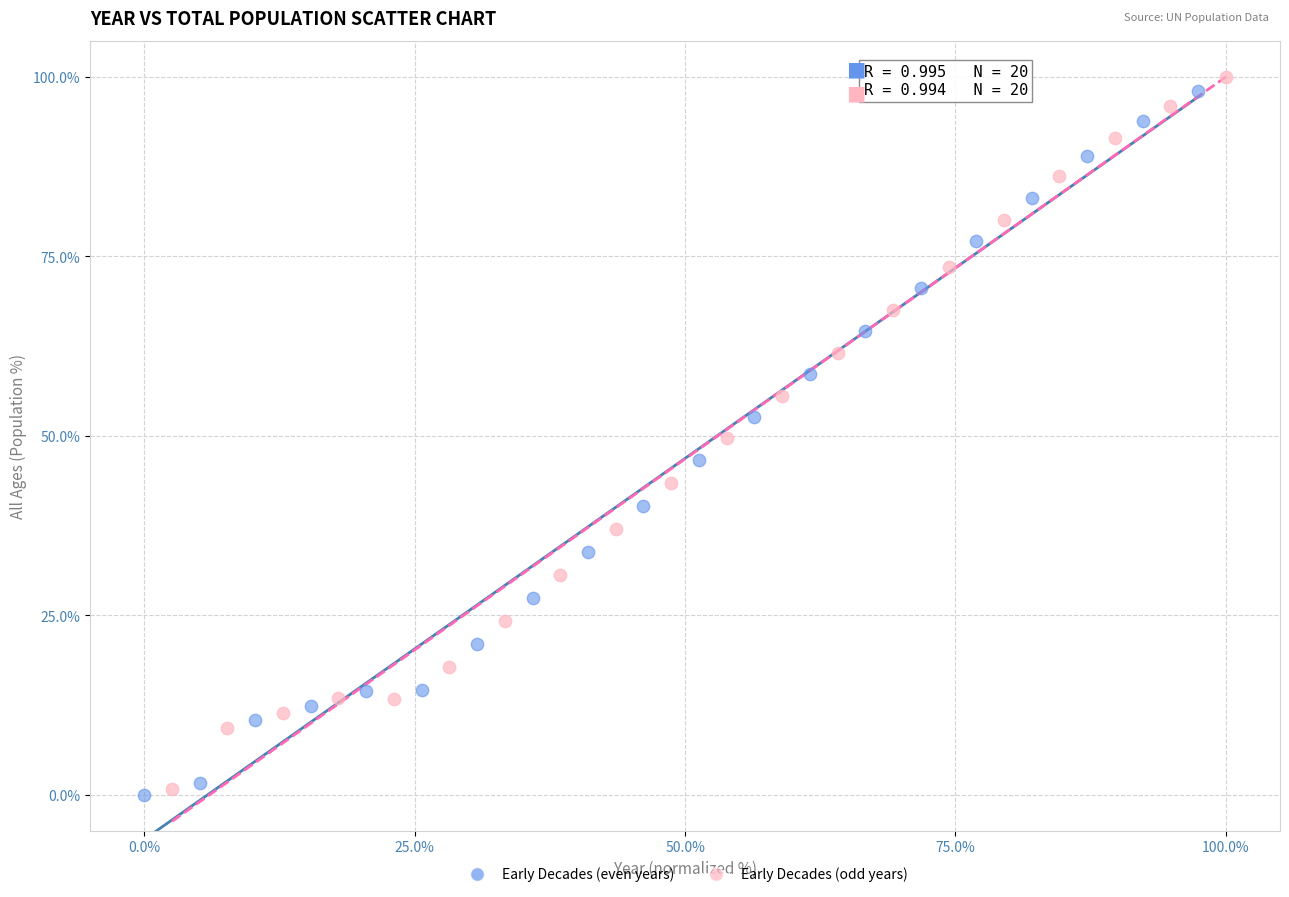

What are all the series names shown in the legend?

Early Decades (even years), Early Decades (odd years)